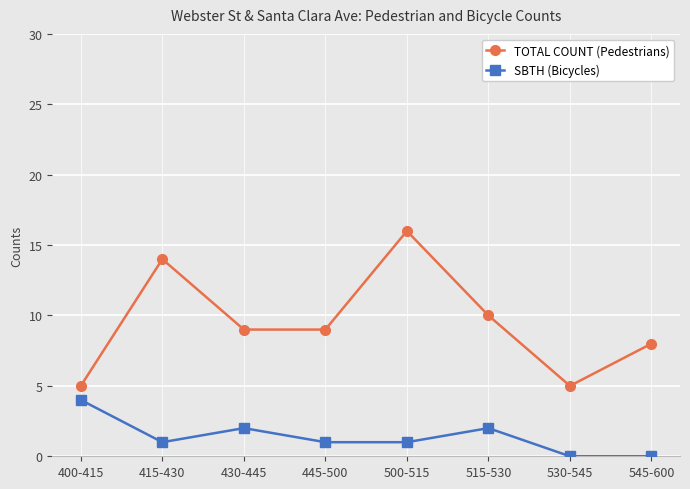

Reading right to left, what are all the values shown in this chart?

TOTAL COUNT (Pedestrians): 545-600=8	530-545=5	515-530=10	500-515=16	445-500=9	430-445=9	415-430=14	400-415=5
SBTH (Bicycles): 545-600=0	530-545=0	515-530=2	500-515=1	445-500=1	430-445=2	415-430=1	400-415=4